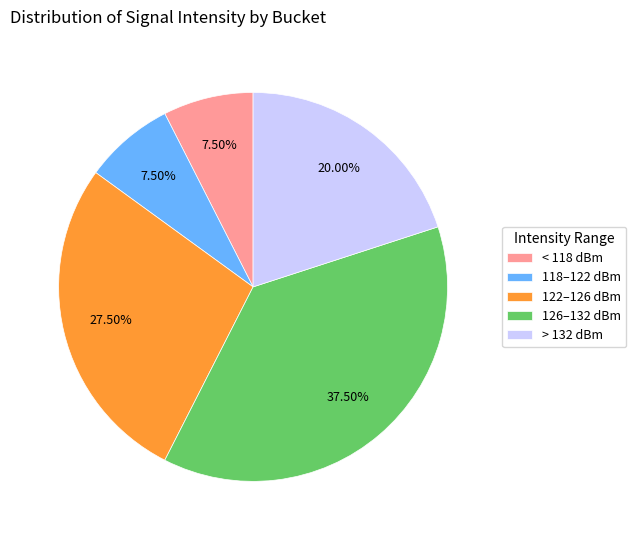

Combined, do 122–126 dBm and > 132 dBm account for over 50%?

No